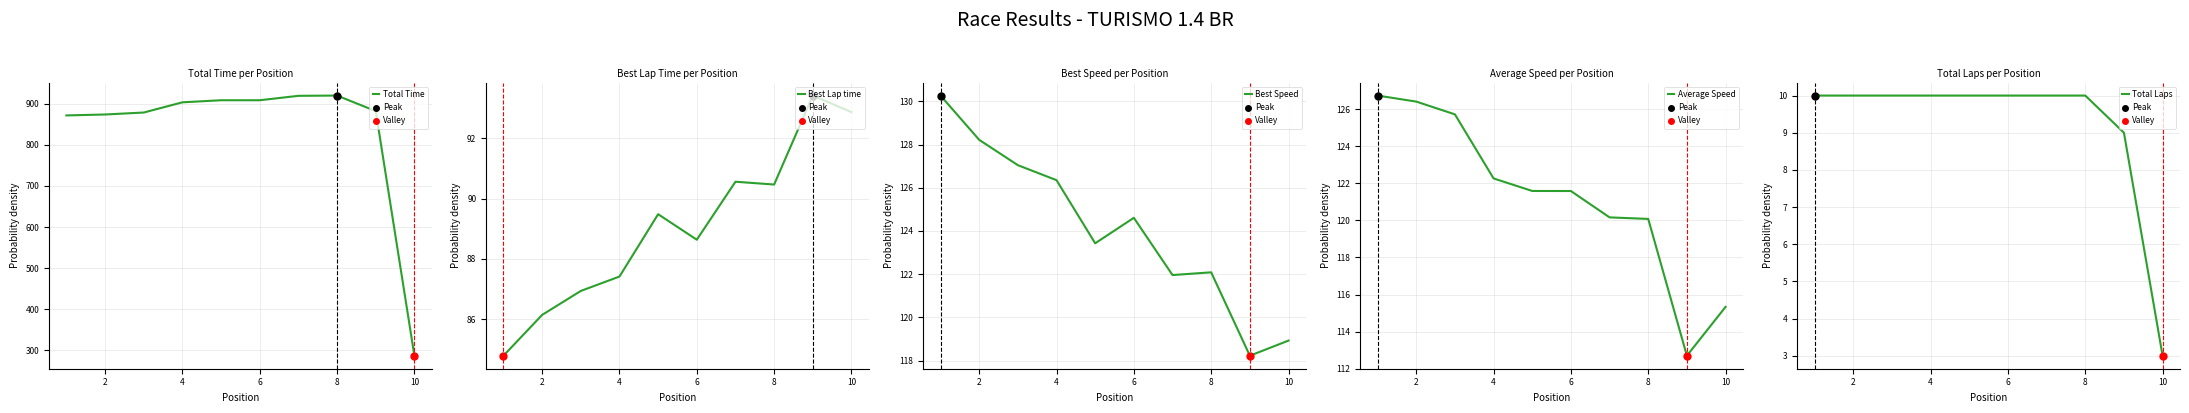

What are all the series names shown in the legend?

Total Time, Best Lap time, Best Speed, Average Speed, Total Laps